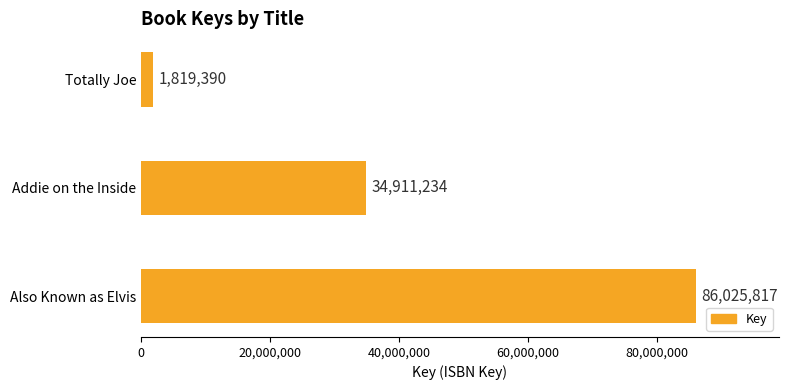

Reading bottom to top, transcribe all the data shown in this chart.

86025817	34911234	1819390